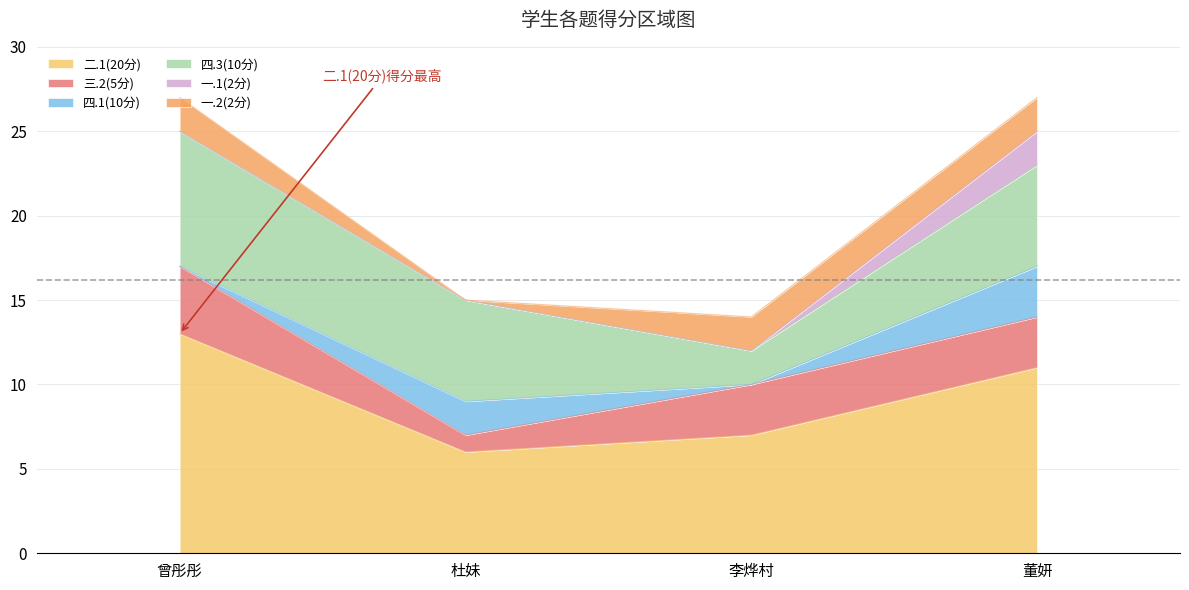

Rank the categories by 一.1(2分) value from lowest to highest.

曾彤彤, 杜妹, 李烨村, 董妍